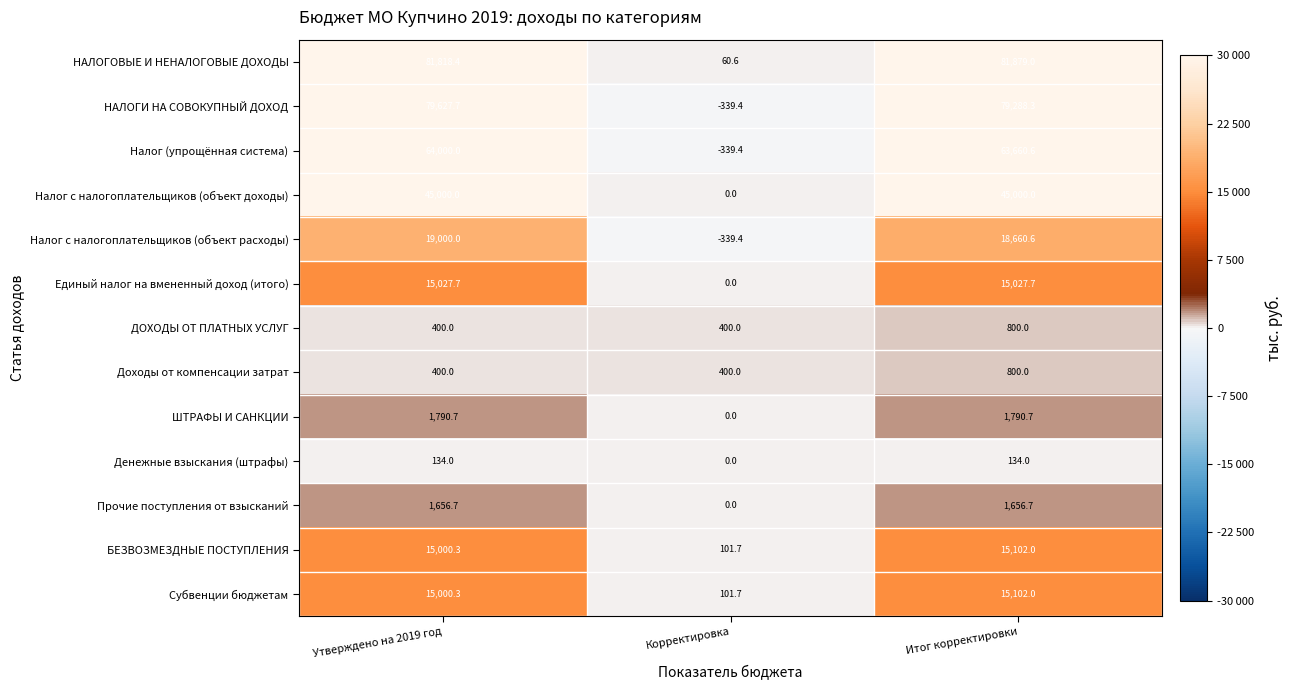

How many data points in Прочие поступления от взысканий are less than 1656?

1